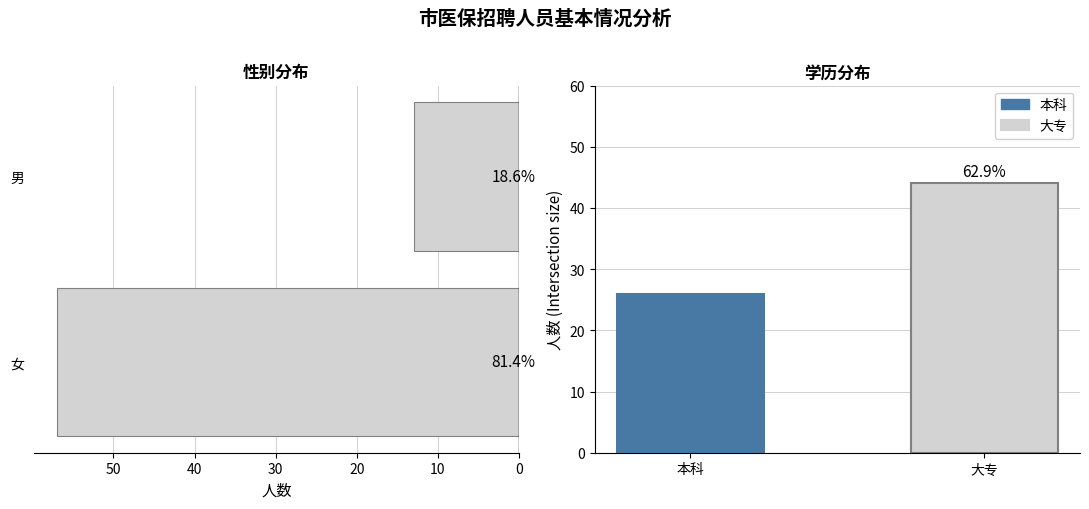

Count the 性别分布 values in the range 13 to 57.

2